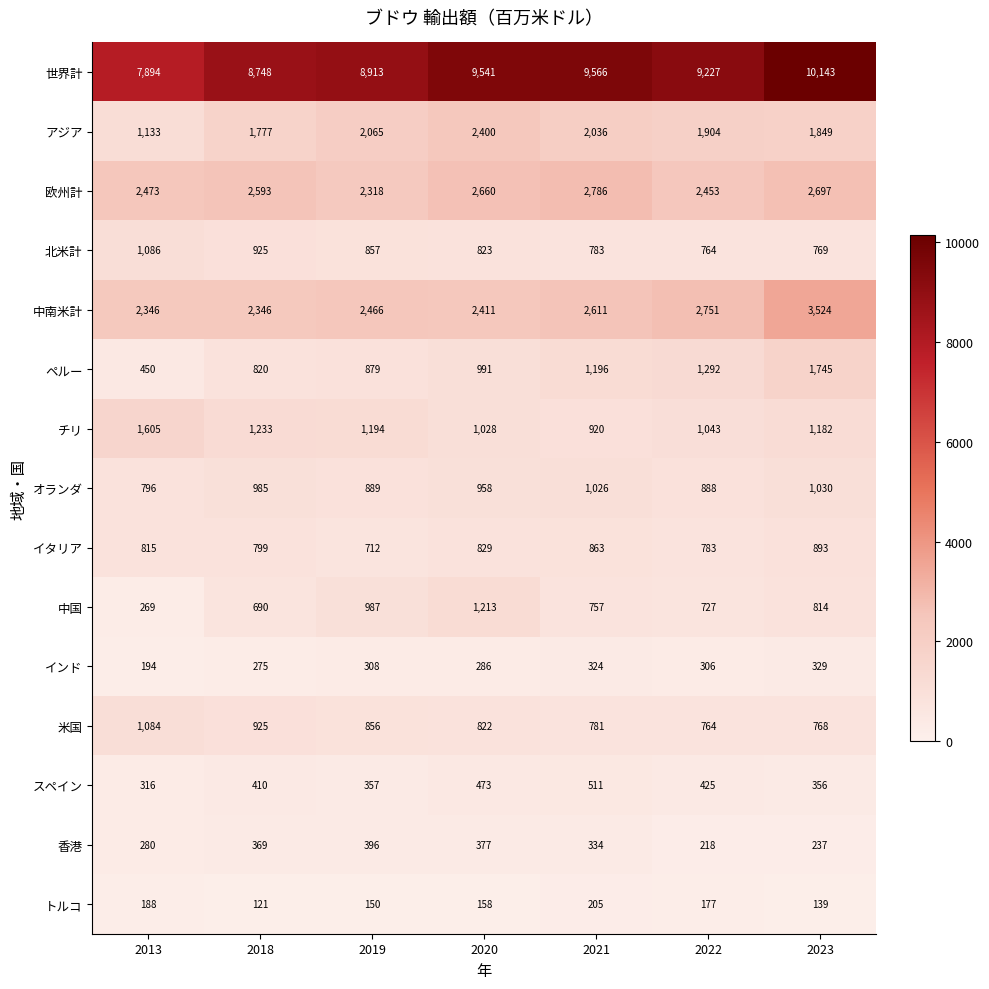

Which category has the highest value in the 北米計 series?

2013